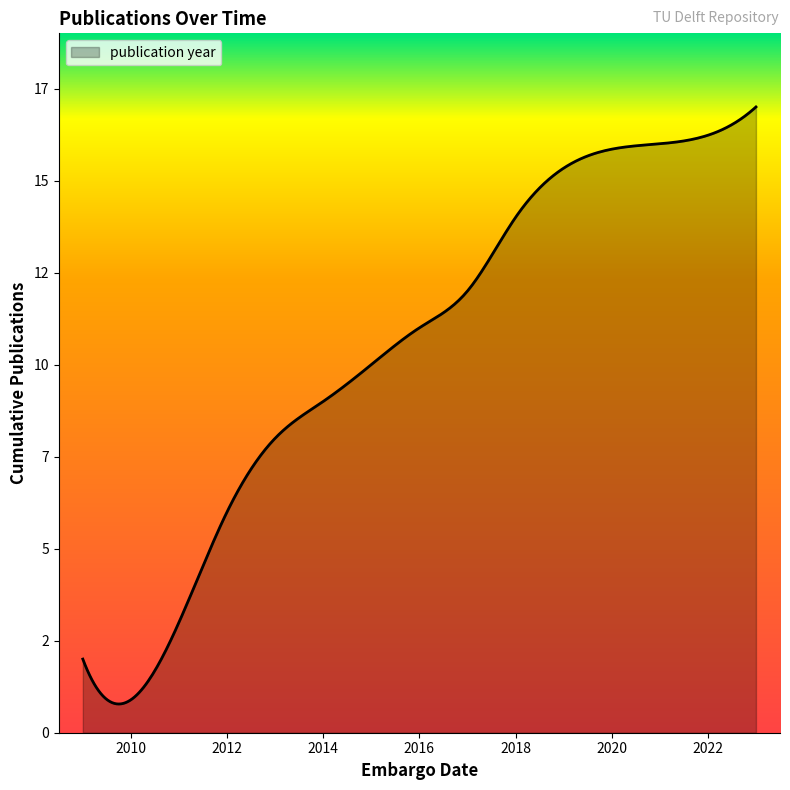

Does the chart have visible grid lines?

No